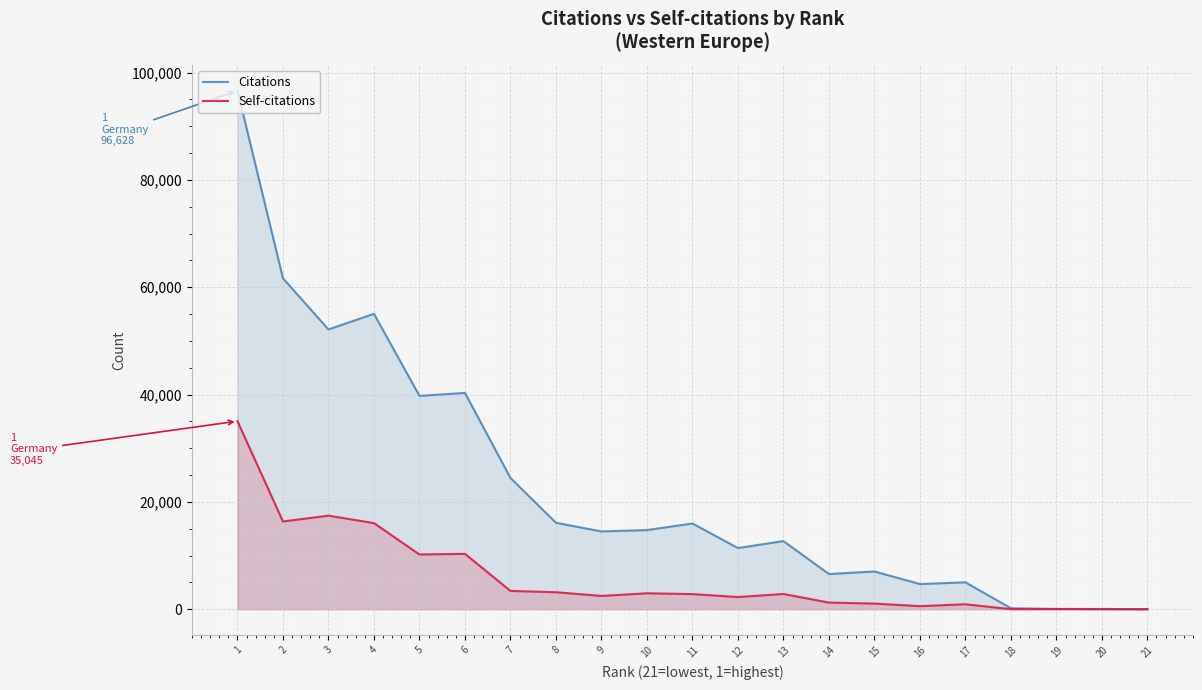

Reading right to left, transcribe all the data shown in this chart.

Citations: 6	42	55	171	5011	4688	7028	6554	12693	11396	15974	14747	14495	16113	24460	40315	39756	55053	52140	61671	96628
Self-citations: 0	5	29	7	920	567	1047	1238	2837	2266	2814	2965	2472	3163	3406	10318	10198	16048	17434	16348	35045